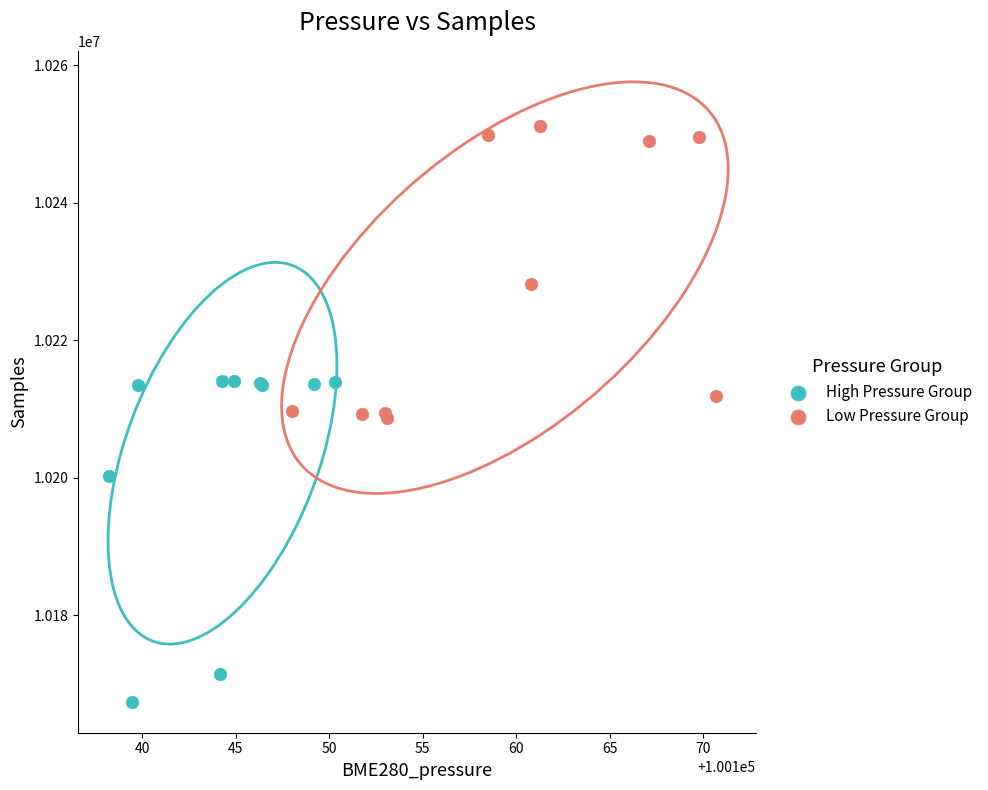

Which series reaches the minimum Y coordinate?

High Pressure Group